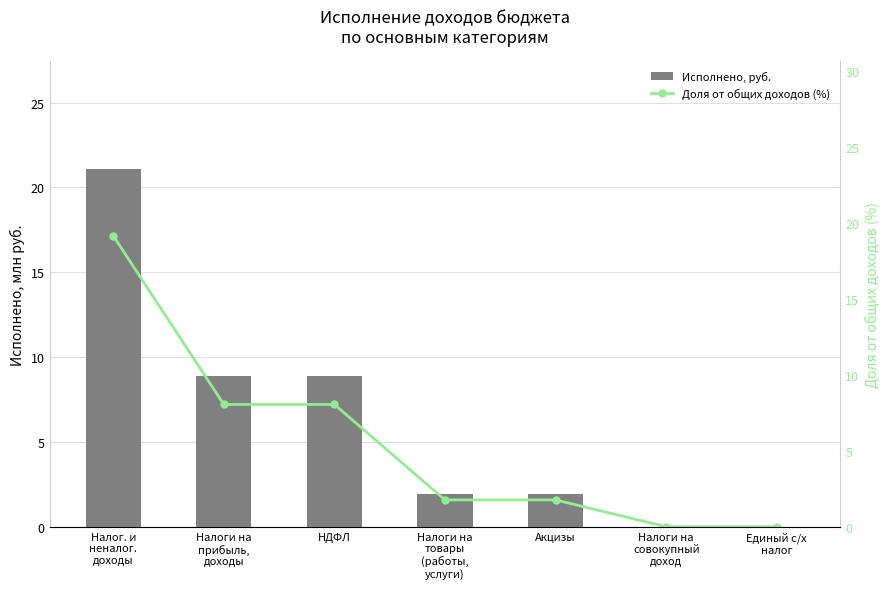

What is the label of the 4th bar from the left?

Налоги на
товары
(работы,
услуги)